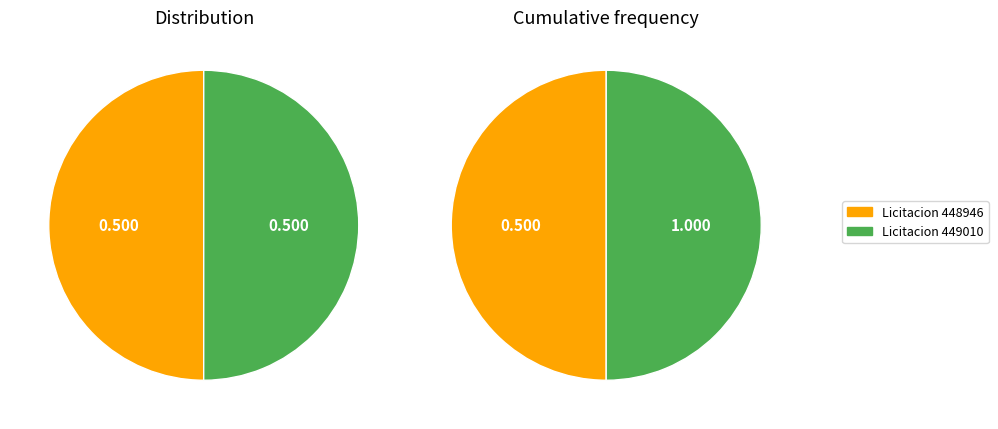

What percentage do 1eef042a-6da5-68a8-8289-3d37f0fc9143 and 1eef0386-73ac-6232-8838-7397804348bc together represent?

100.0%